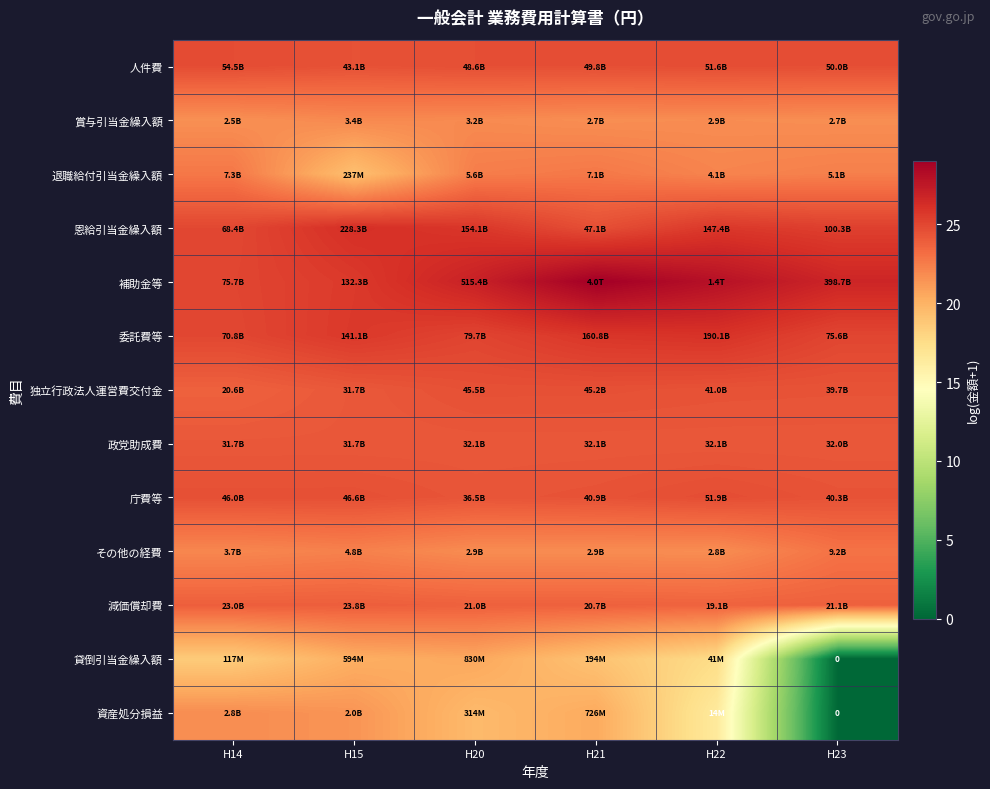

List the labels in order of 庁費等 value, largest first.

H22, H15, H14, H21, H23, H20